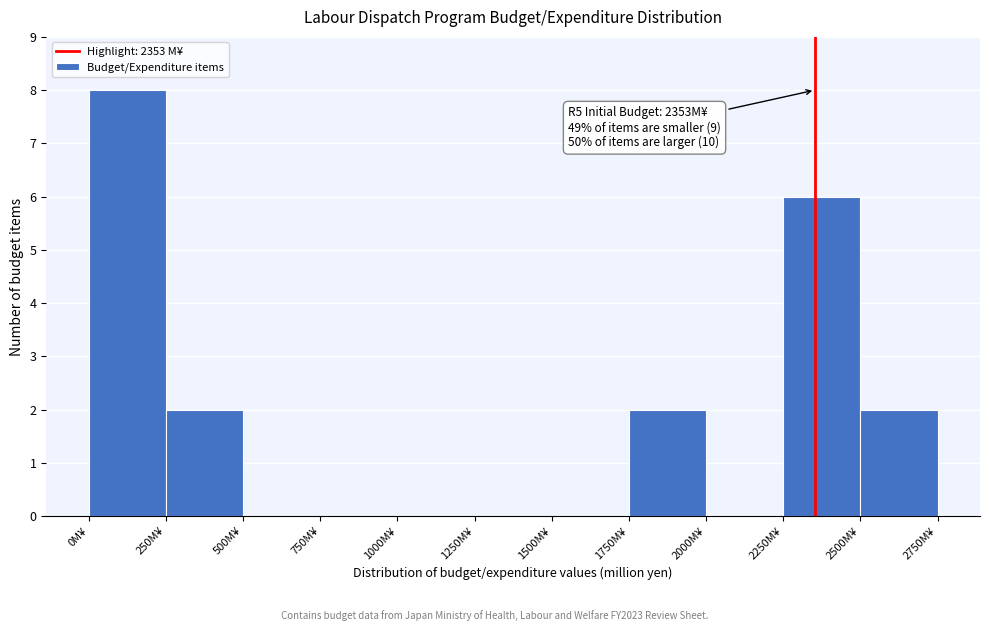

Over which range of the x-axis is the bar tallest?

0 to 250